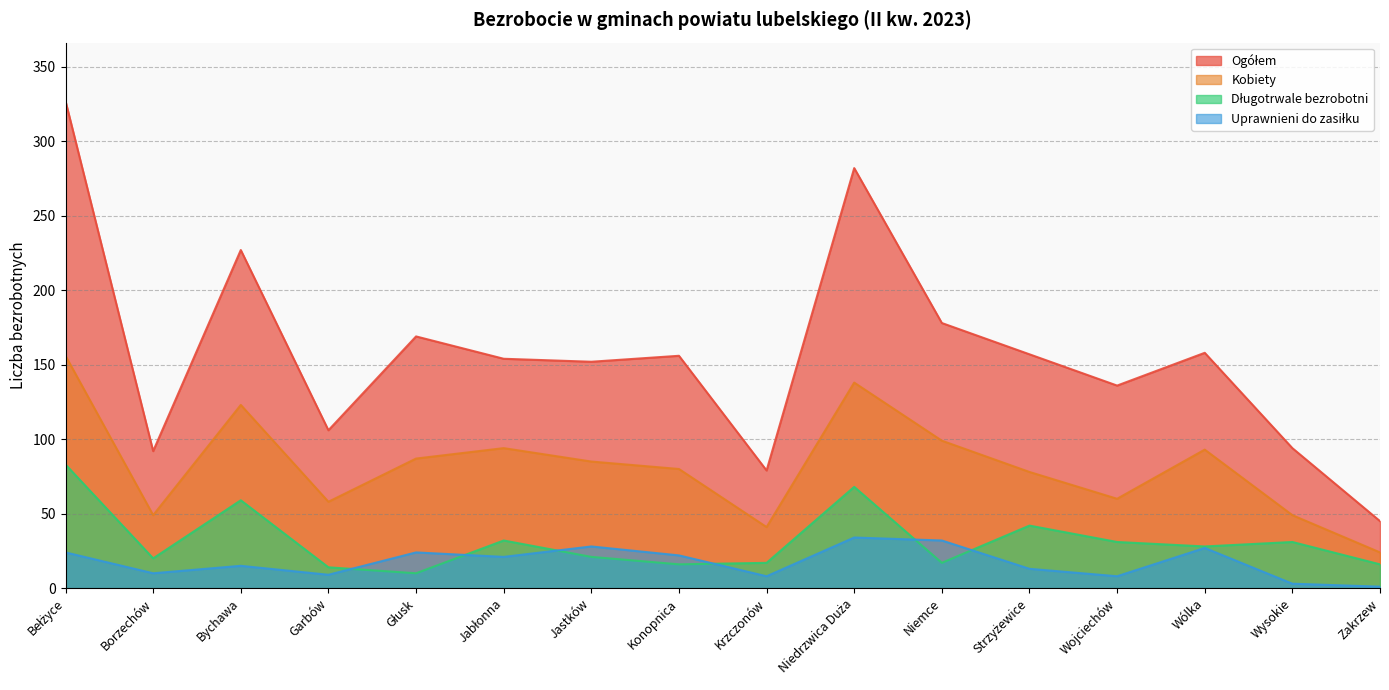

Rank the series at Jabłonna from lowest to highest value.

Uprawnieni do zasiłku, Długotrwale bezrobotni, Kobiety, Ogółem